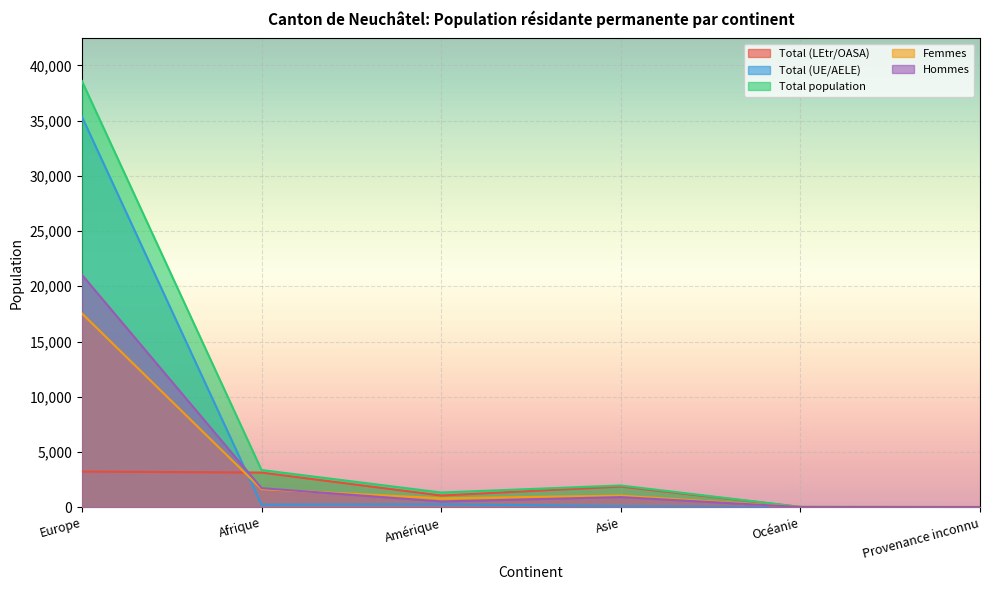

What is the total value across all series at Amérique?

3987